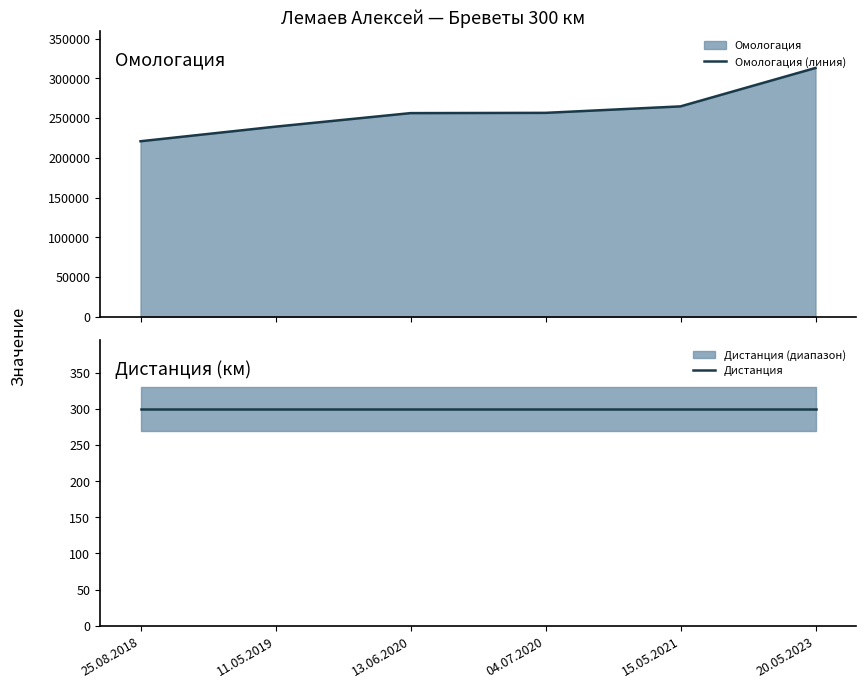

The value of Омологация (линия) at 25.08.2018 is 74335. True or false?

False